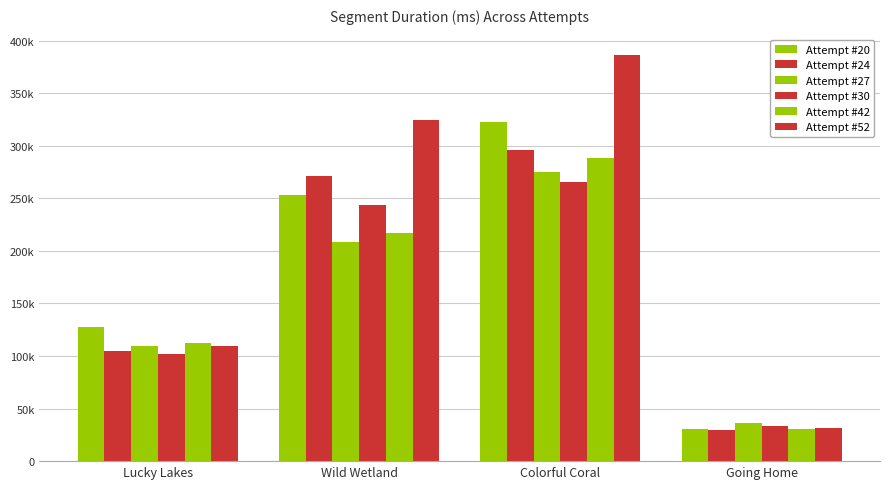

What is the total value across all series at Lucky Lakes?

665851